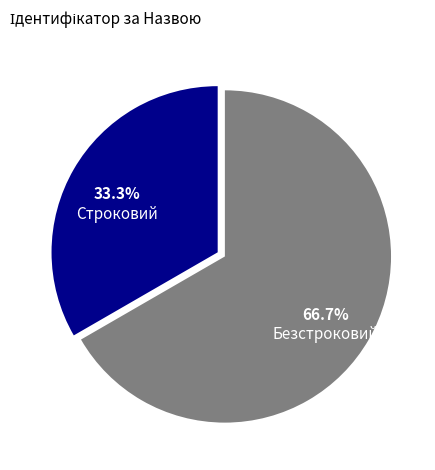

What percentage is the Безстроковий slice, to the nearest percent?

67%